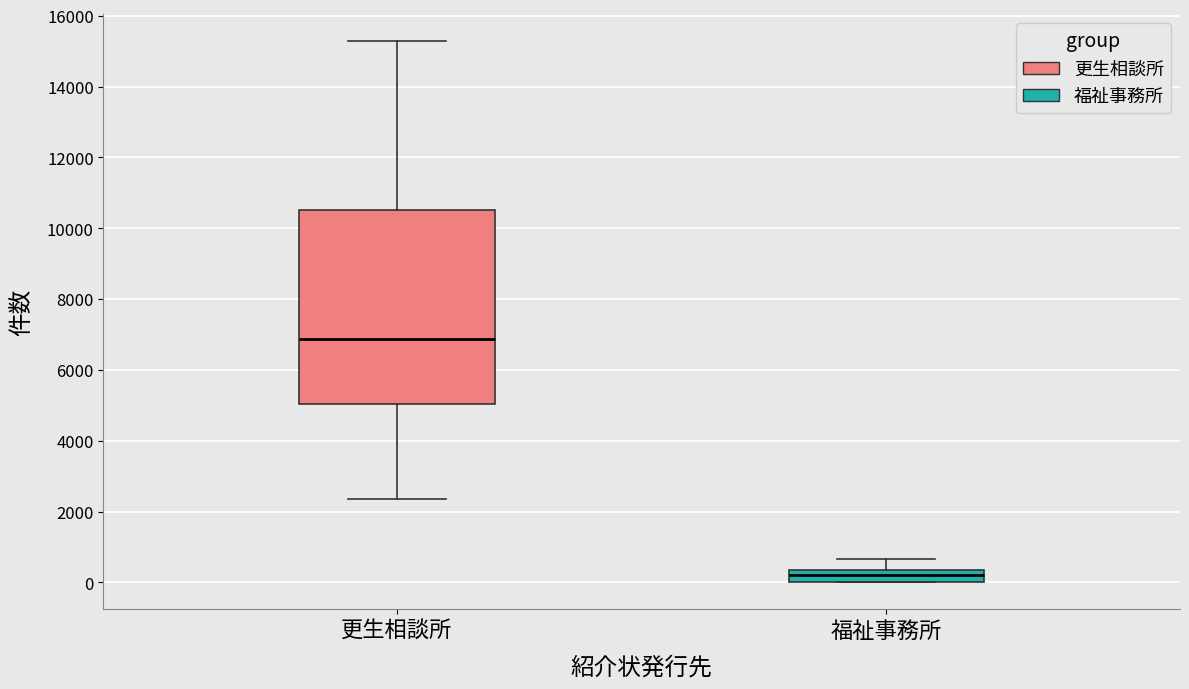

Which box's median line is the highest?

更生相談所